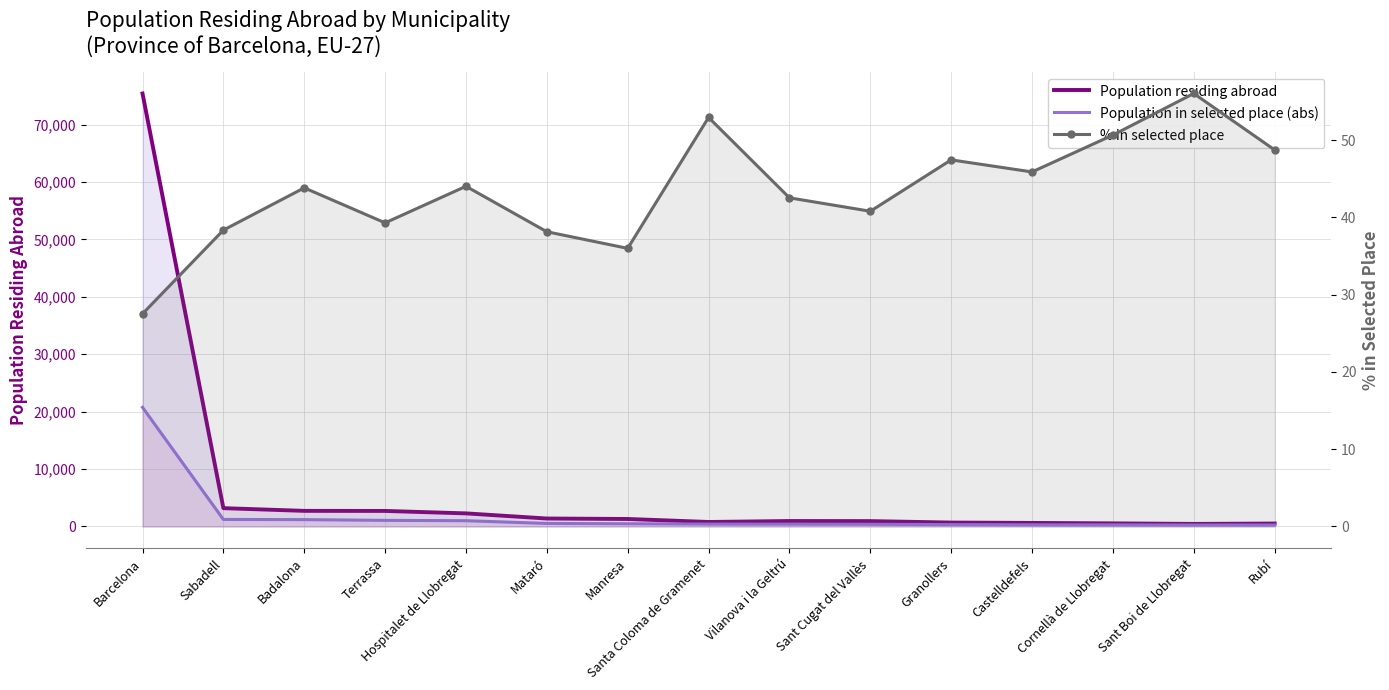

At which label does Population residing abroad first exceed 950?

Barcelona